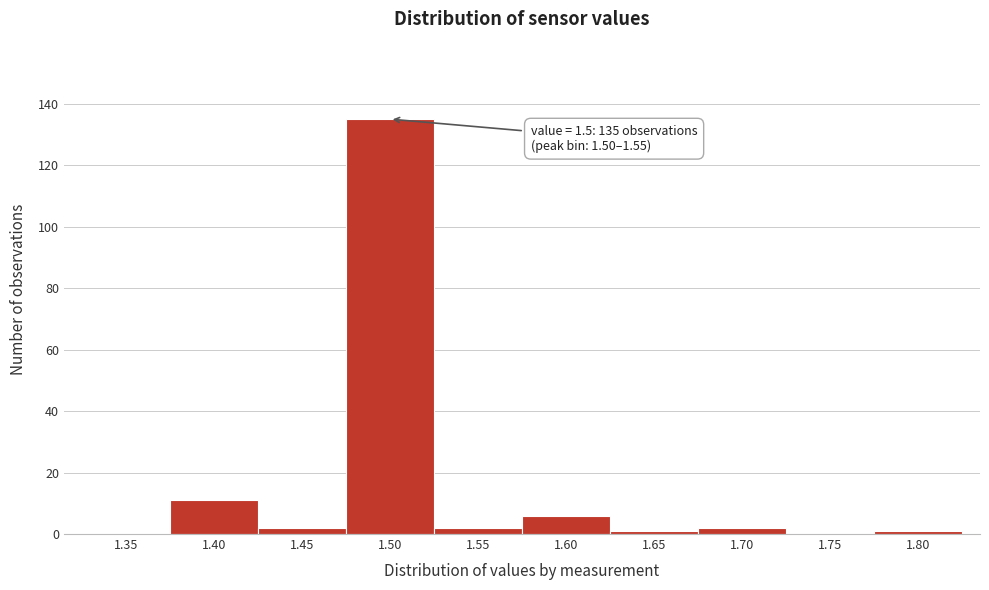

Reading left to right, list all the values displayed in this chart.

1.35=0	1.40=11	1.45=2	1.50=135	1.55=2	1.60=6	1.65=1	1.70=2	1.75=0	1.80=1